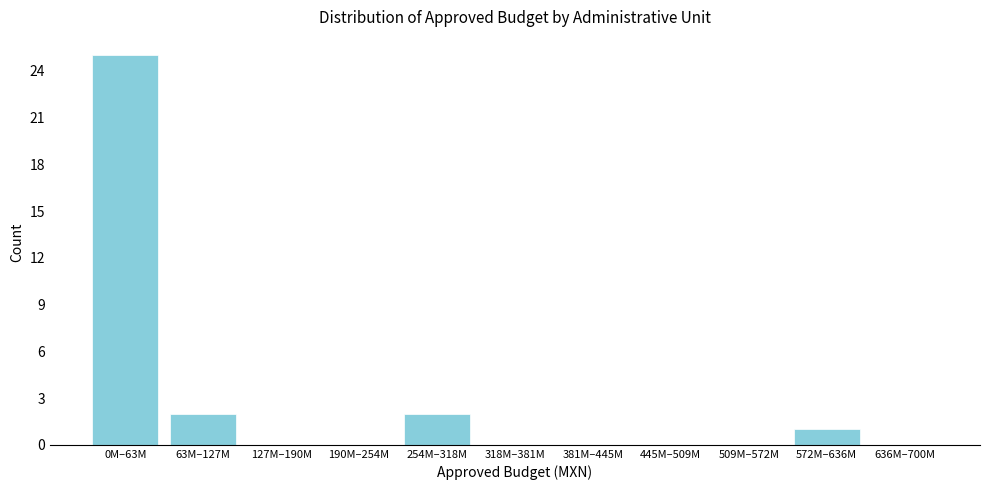

Reading left to right, transcribe all the data shown in this chart.

0M–63M=25	63M–127M=2	127M–190M=0	190M–254M=0	254M–318M=2	318M–381M=0	381M–445M=0	445M–509M=0	509M–572M=0	572M–636M=1	636M–700M=0